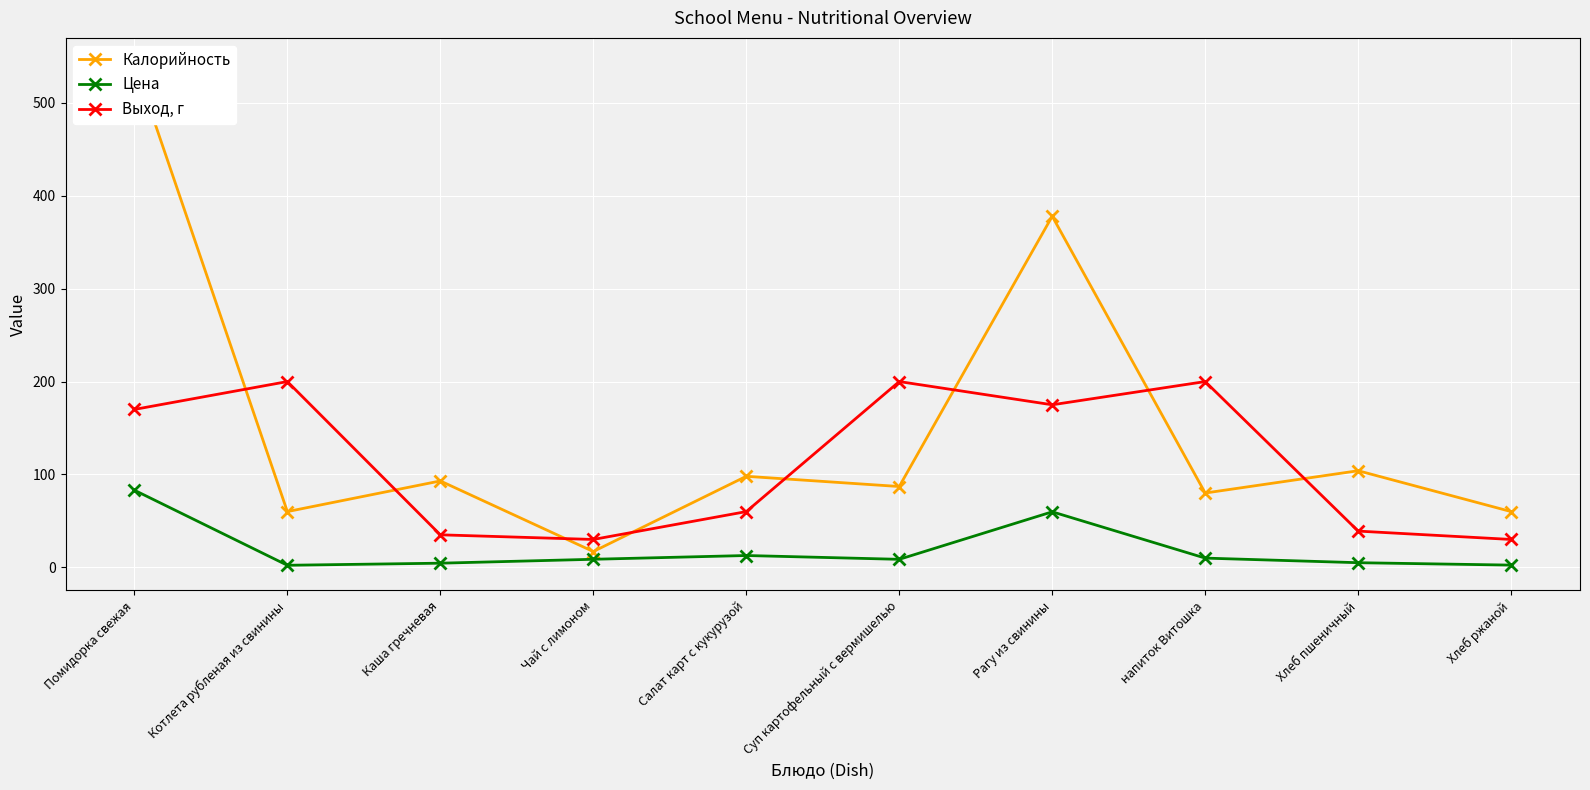

At Хлеб пшеничный, list the series in order from smallest to largest.

Цена, Выход, г, Калорийность